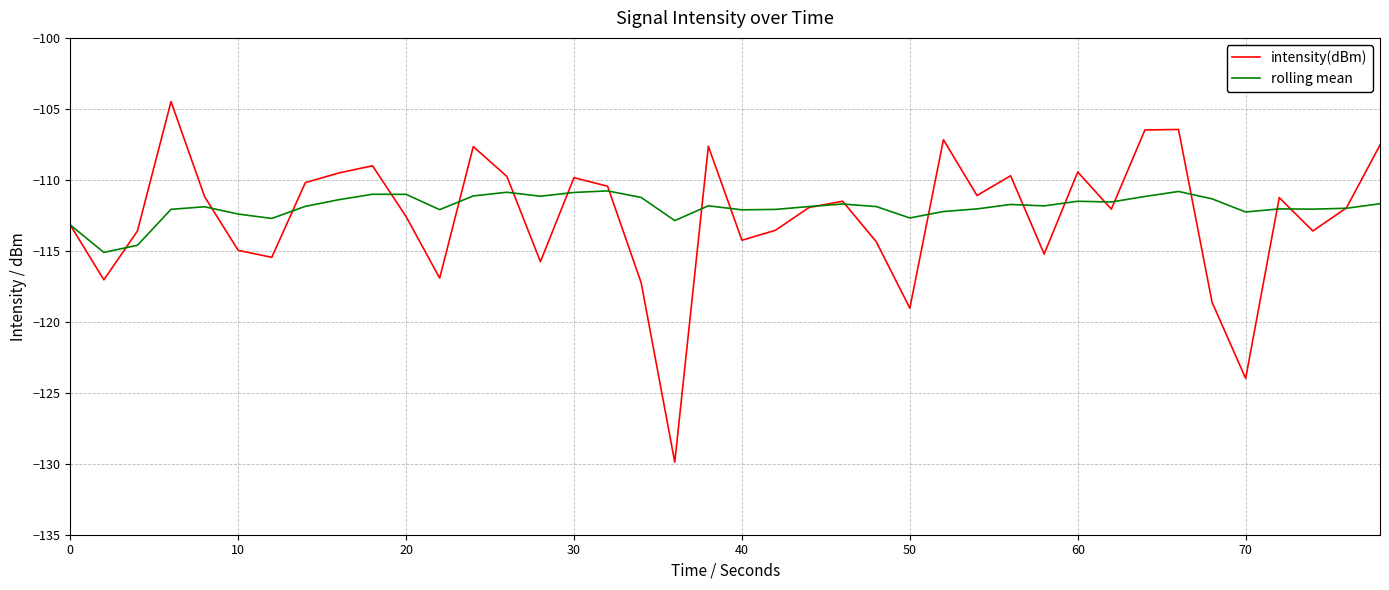

Which series has the largest range (max minus min)?

intensity(dBm)